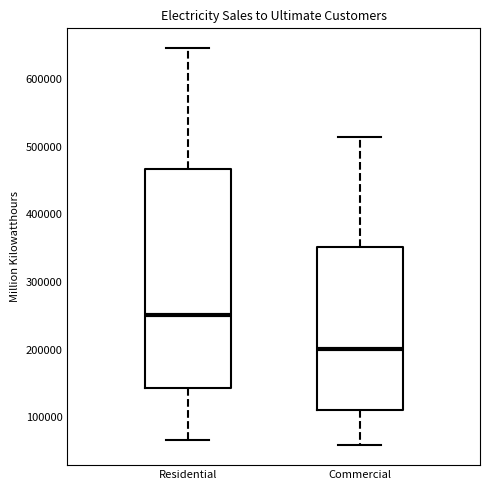

Reading left to right, read every box against the y-axis: the position of its median line, the range the box covers, and the ends of its whiskers. The values are not printed on the chart, so give them approximately, as read against the axis.

Residential: median 250000, box 140000 to 470000, whiskers 70000 to 650000
Commercial: median 200000, box 110000 to 350000, whiskers 60000 to 510000